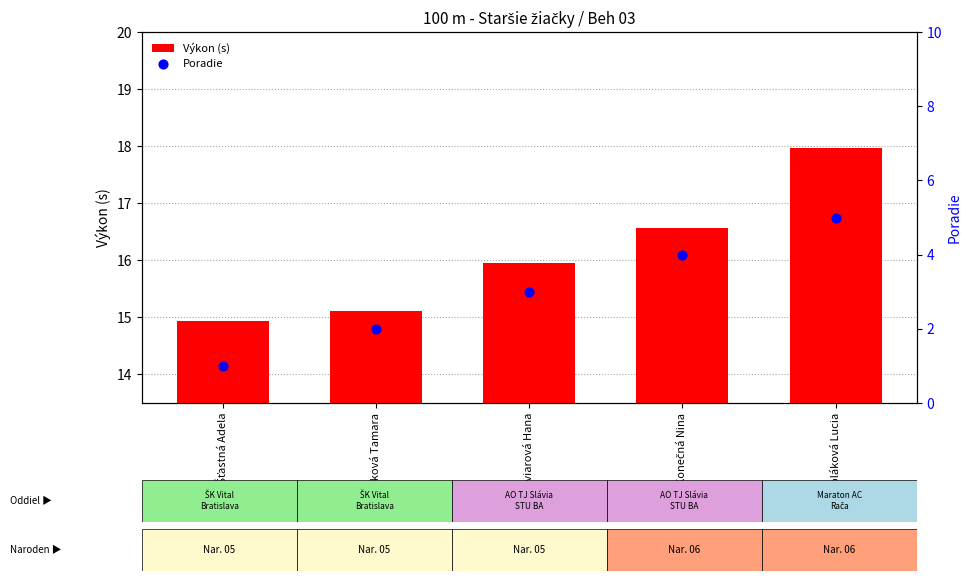

Which series has the widest spread of Y values?

Poradie